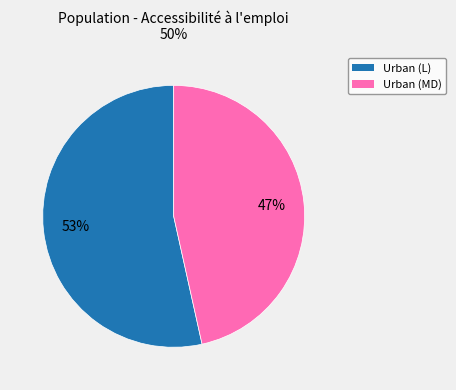

Count the number of slices in the pie.

2